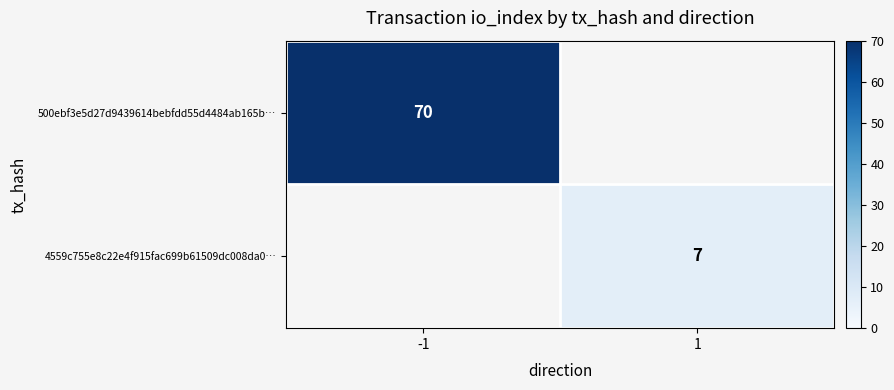

Is the value of 4559c755e8c22e4f915fac699b61509dc008da0… at 1 greater than the value of 500ebf3e5d27d9439614bebfdd55d4484ab165b… at -1?

No